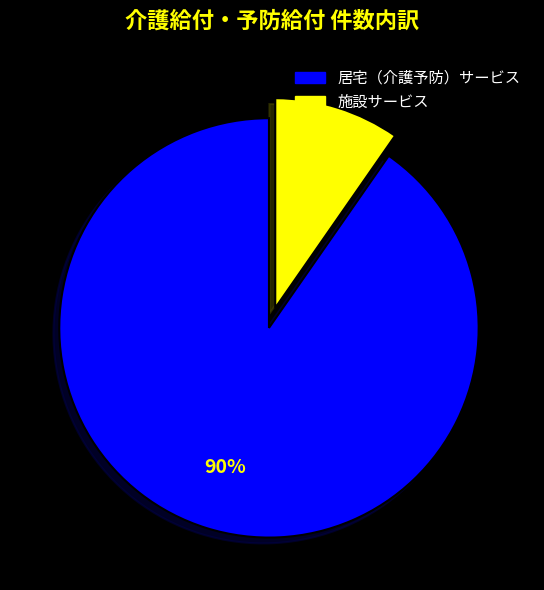

The 居宅（介護予防）サービス slice represents 99% of the pie. True or false?

False